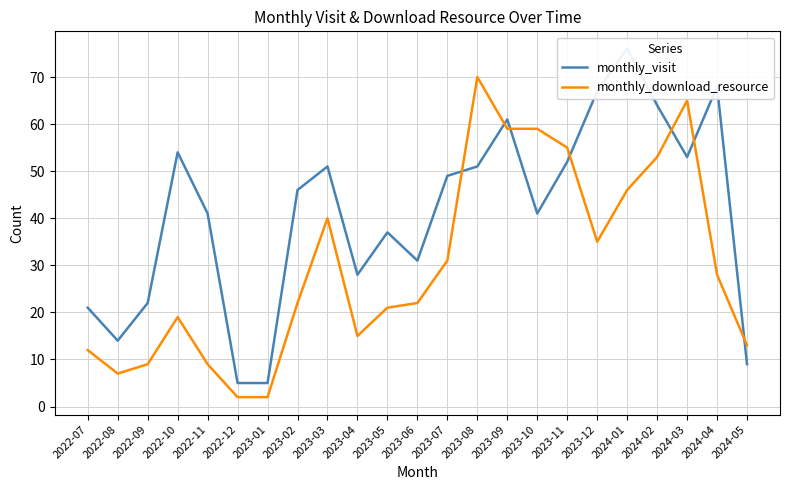

At which category is the sum across all series the highest?

2024-01